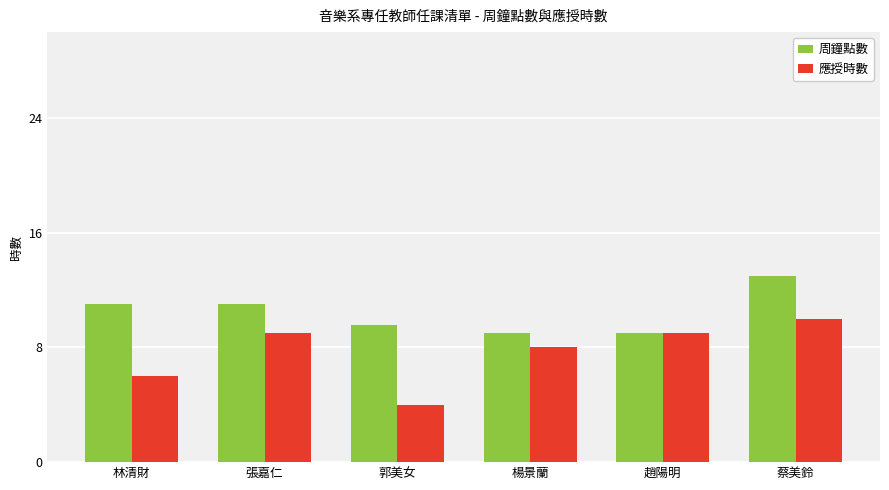

Read the 應授時數 value at 張嘉仁.

9.0